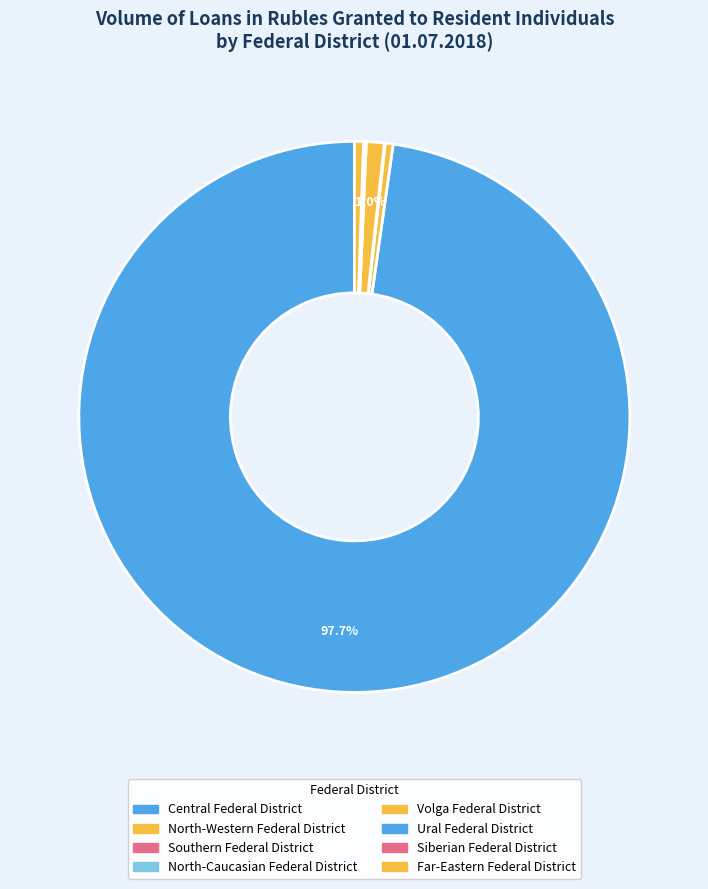

To the nearest percent, what is the difference between the largest and smallest slice percentages?

98%